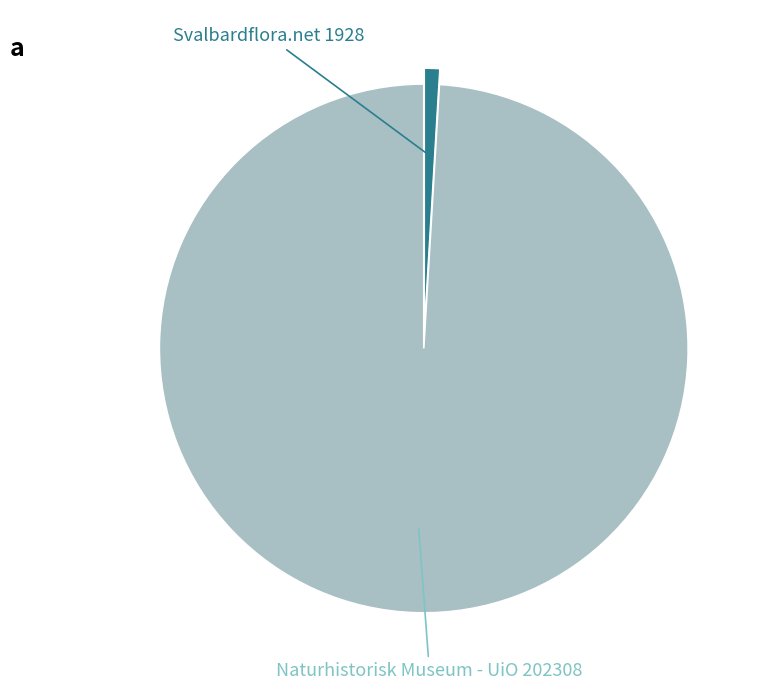

Is there a majority slice in this chart?

Yes